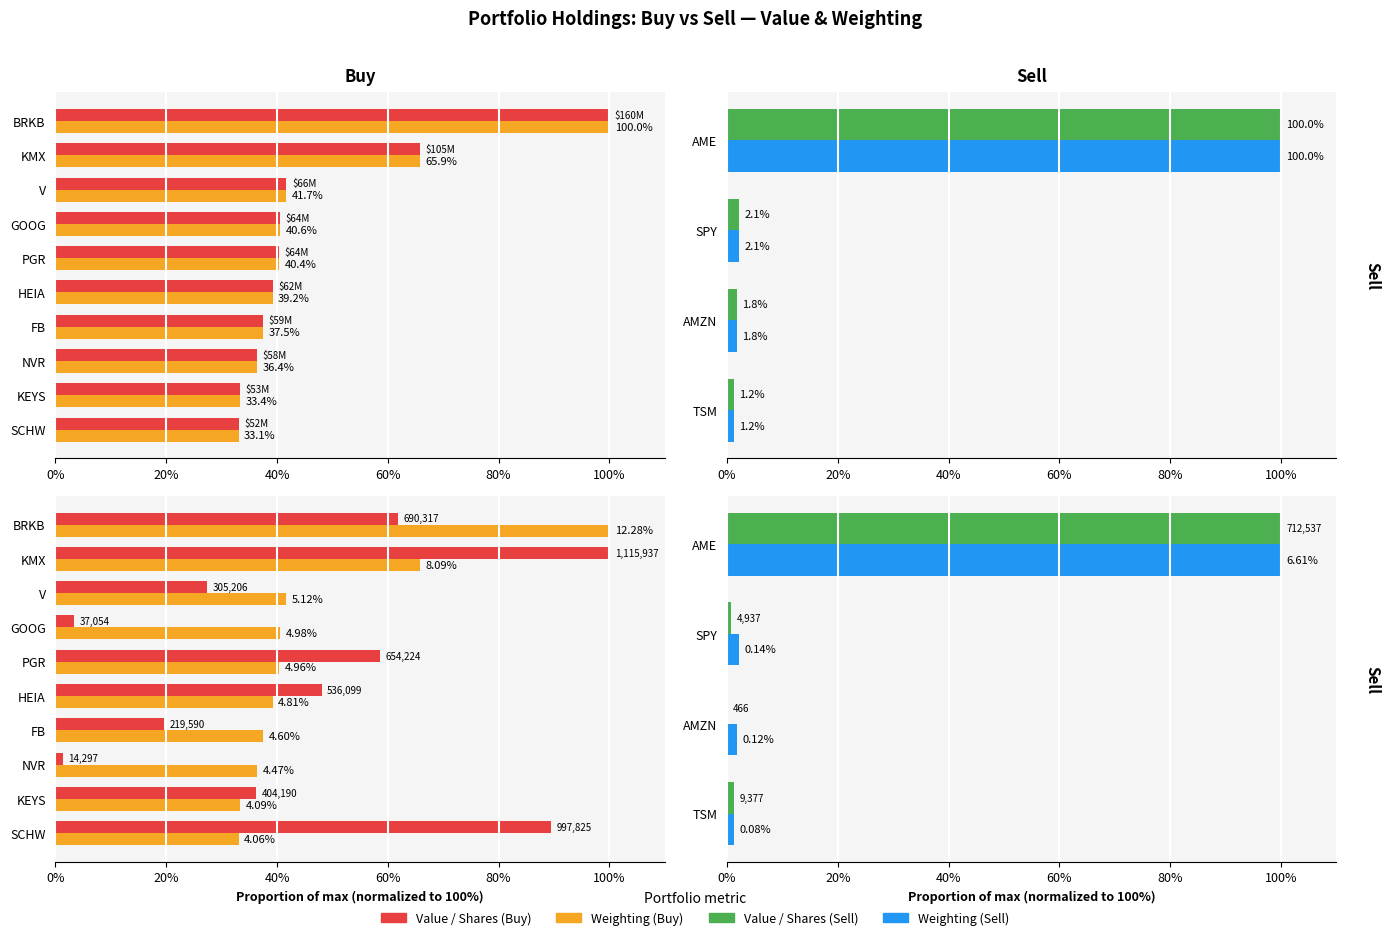

Count the number of categories in the chart.

4